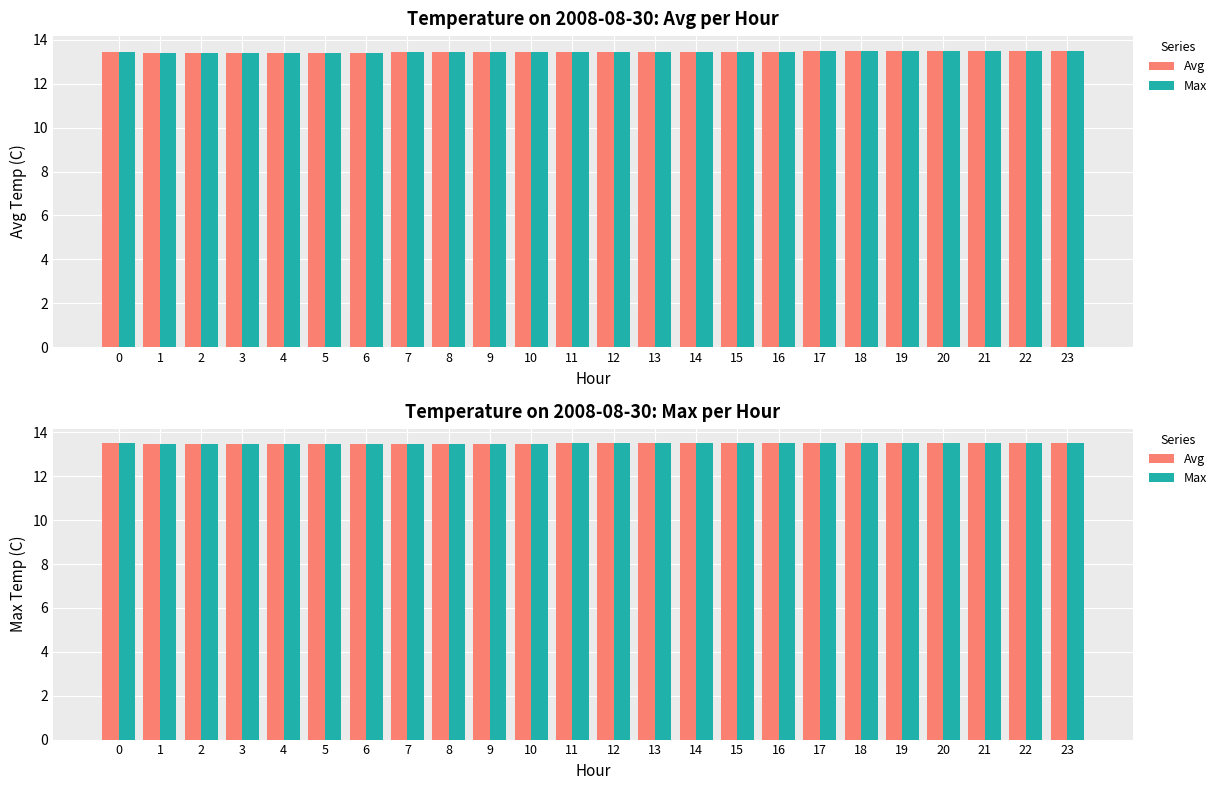

Rank the series at 12 from highest to lowest value.

Avg, Max